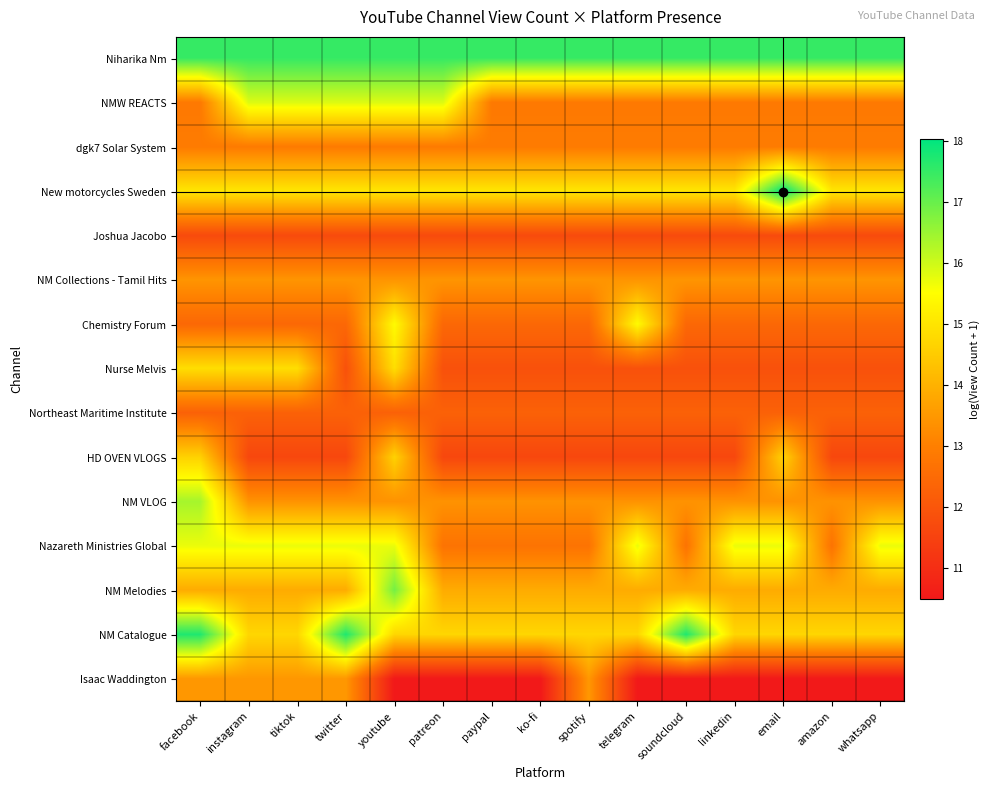

What is the total value across all series at telegram?

202.9